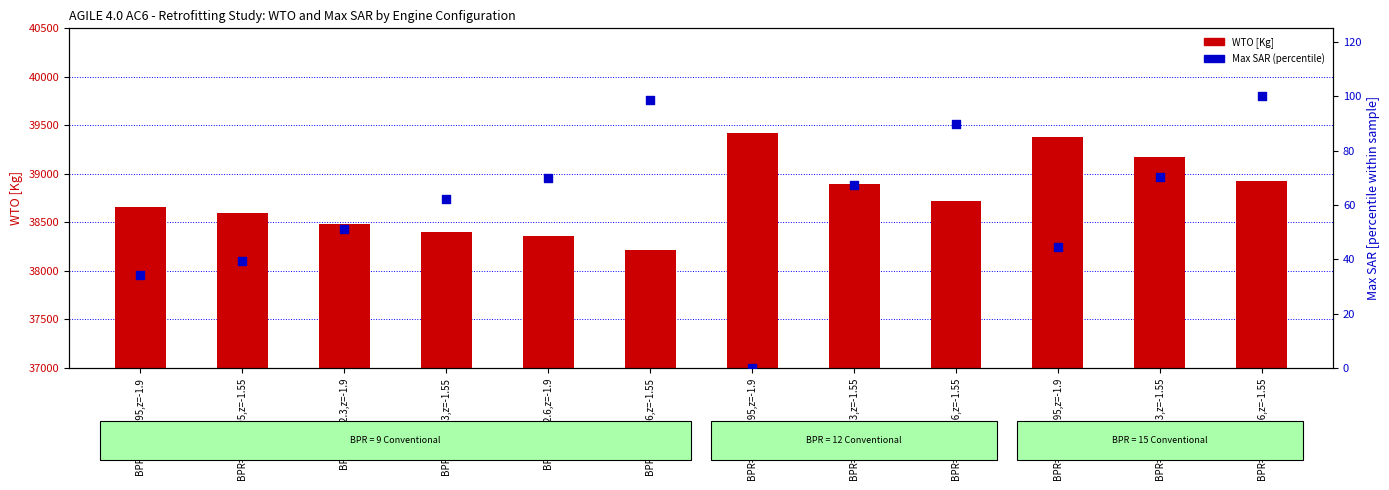

Which series has the largest total across all categories?

WTO [Kg]